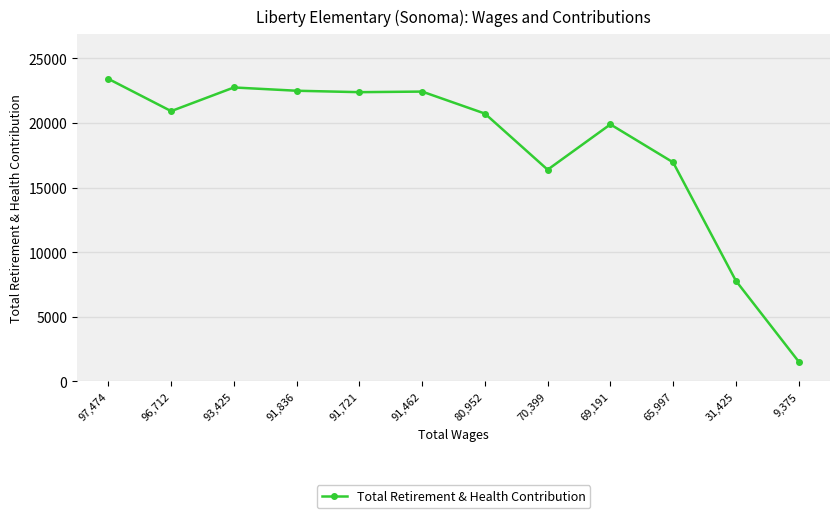

What is the label of the 1st point from the right?

9,375